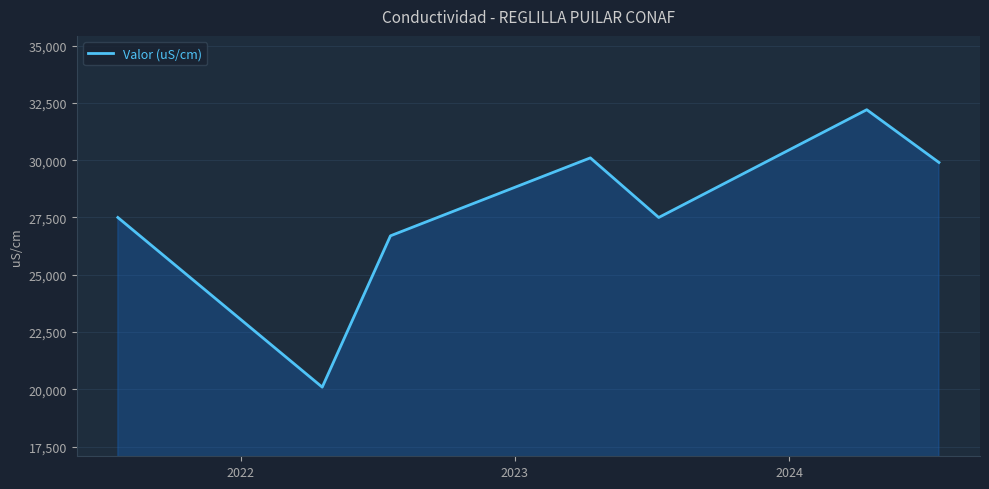

True or false: there are more than 0 points higher than both neighbors.

True